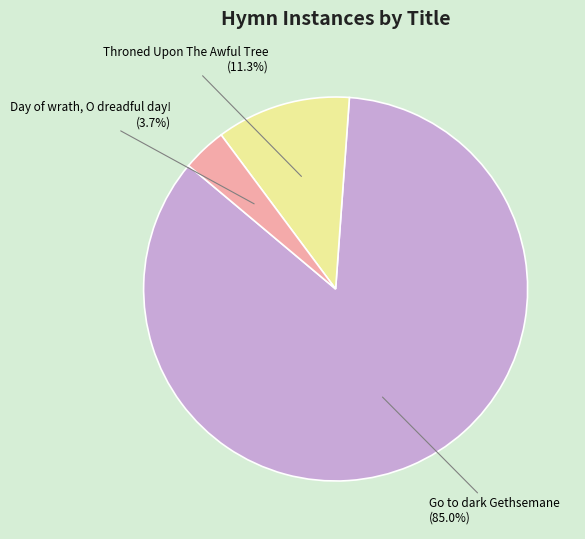

Does any single category account for the majority?

Yes